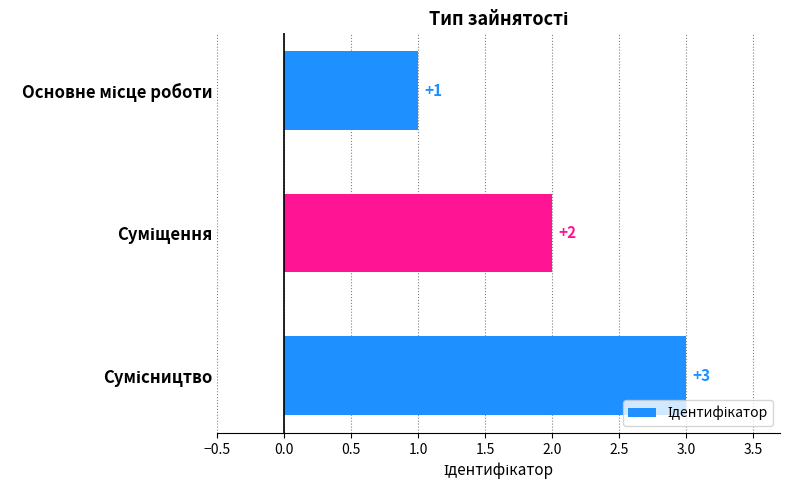

Does the chart contain any negative values?

No